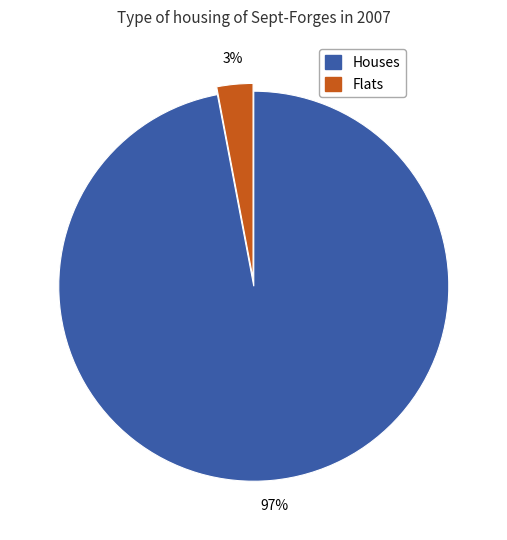

Is there any slice that represents more than half of the pie?

Yes